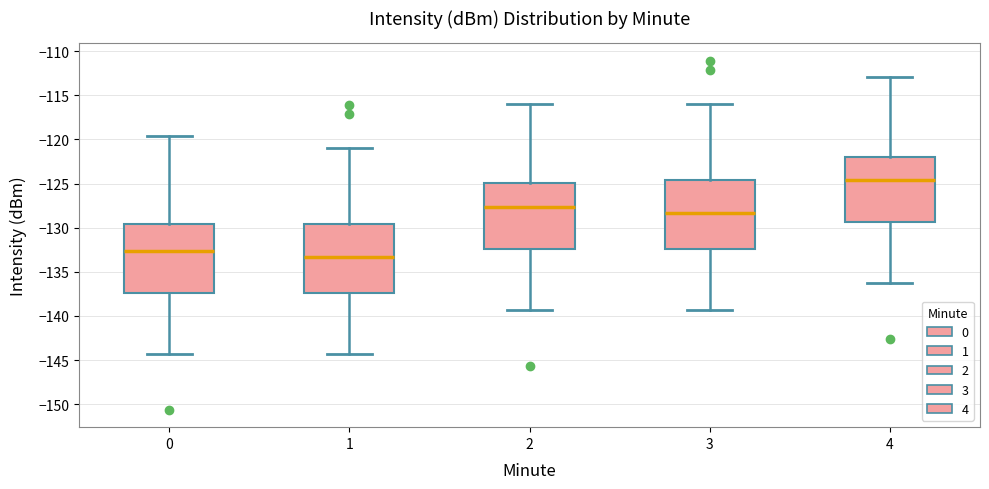

Reading left to right, read every box against the y-axis: the position of its median line, the range the box covers, and the ends of its whiskers. The values are not printed on the chart, so give them approximately, as read against the axis.

0: median -132.5, box -137.5 to -129.5, whiskers -144.5 to -119.5
1: median -133.5, box -137.5 to -129.5, whiskers -144.5 to -121.0
2: median -127.5, box -132.5 to -125.0, whiskers -139.5 to -116.0
3: median -128.5, box -132.5 to -124.5, whiskers -139.5 to -116.0
4: median -124.5, box -129.5 to -122.0, whiskers -136.5 to -113.0